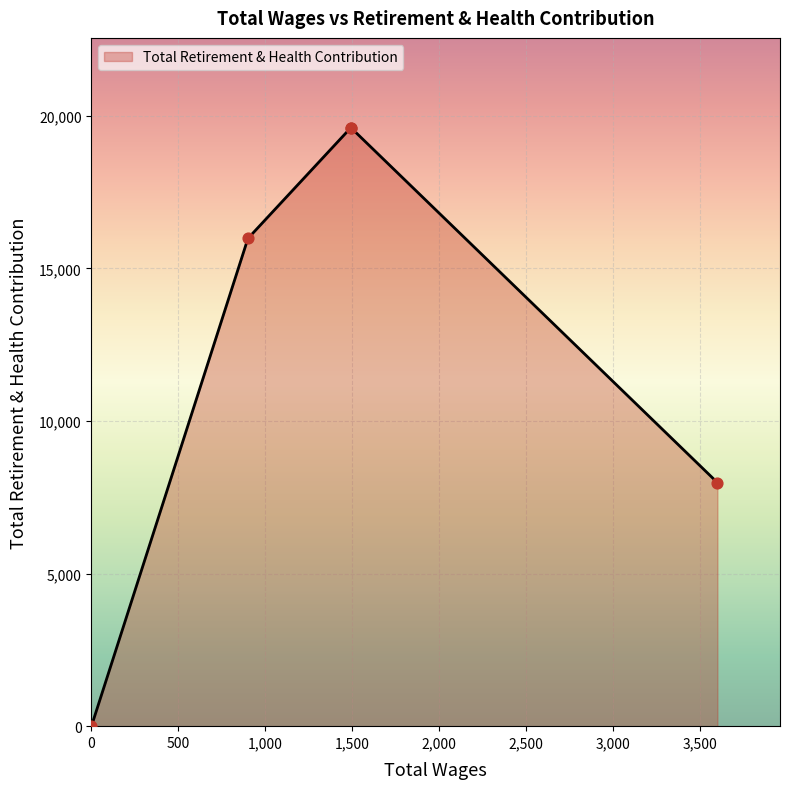

Which has a higher value, 1492 or 900?

1492